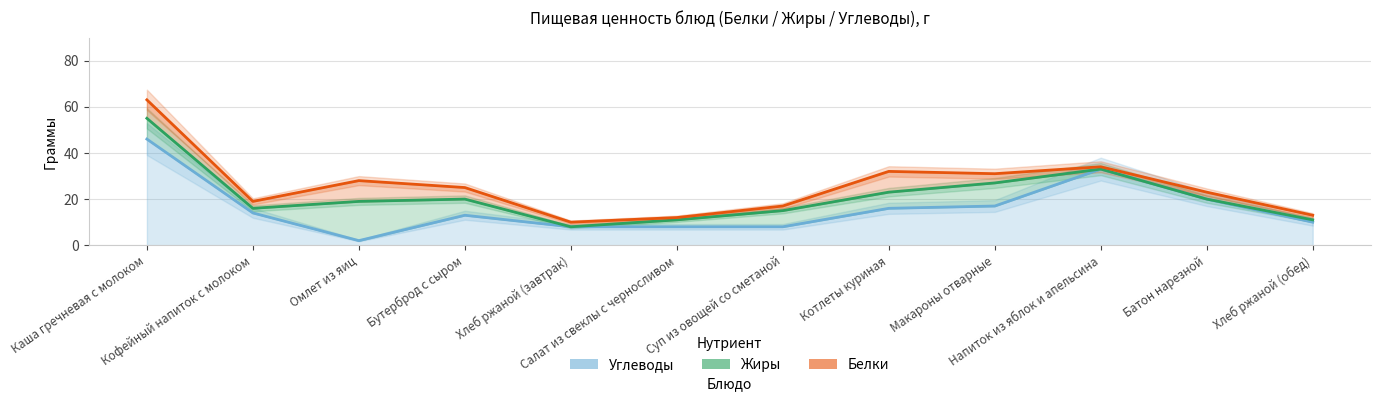

List the series in order of their overall mean, highest first.

Белки, Жиры, Углеводы